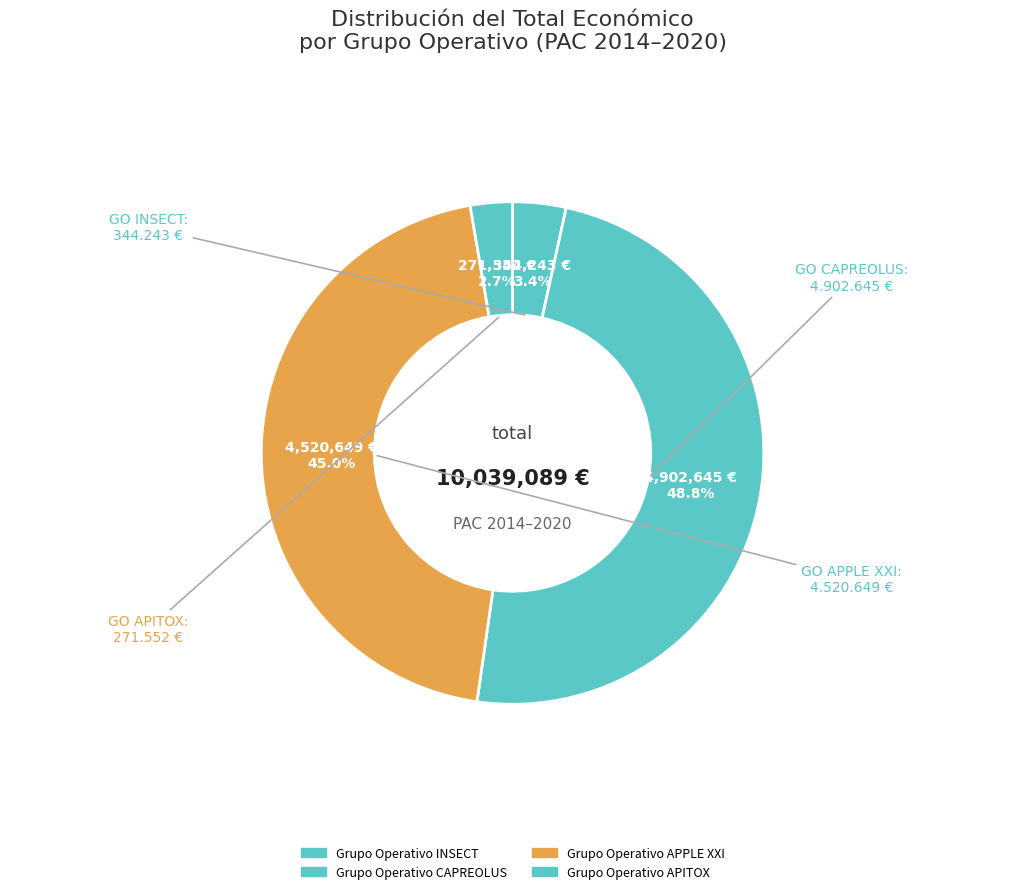

Does any single category account for the majority?

No